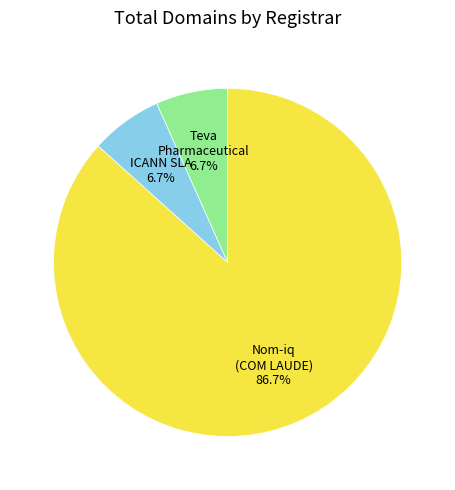

To the nearest percent, what is the average slice percentage?

33%